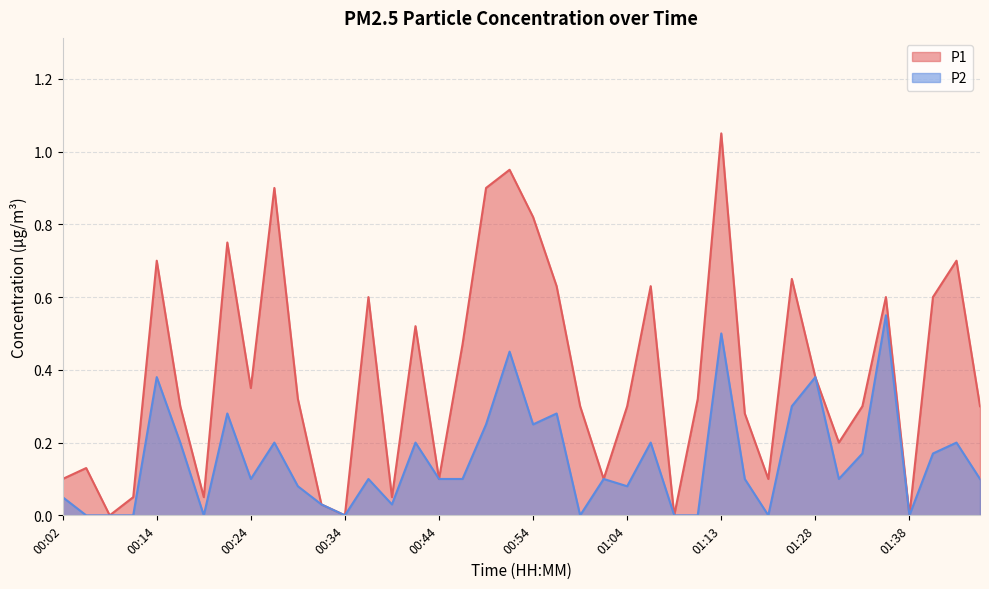

What are all the series names shown in the legend?

P1, P2